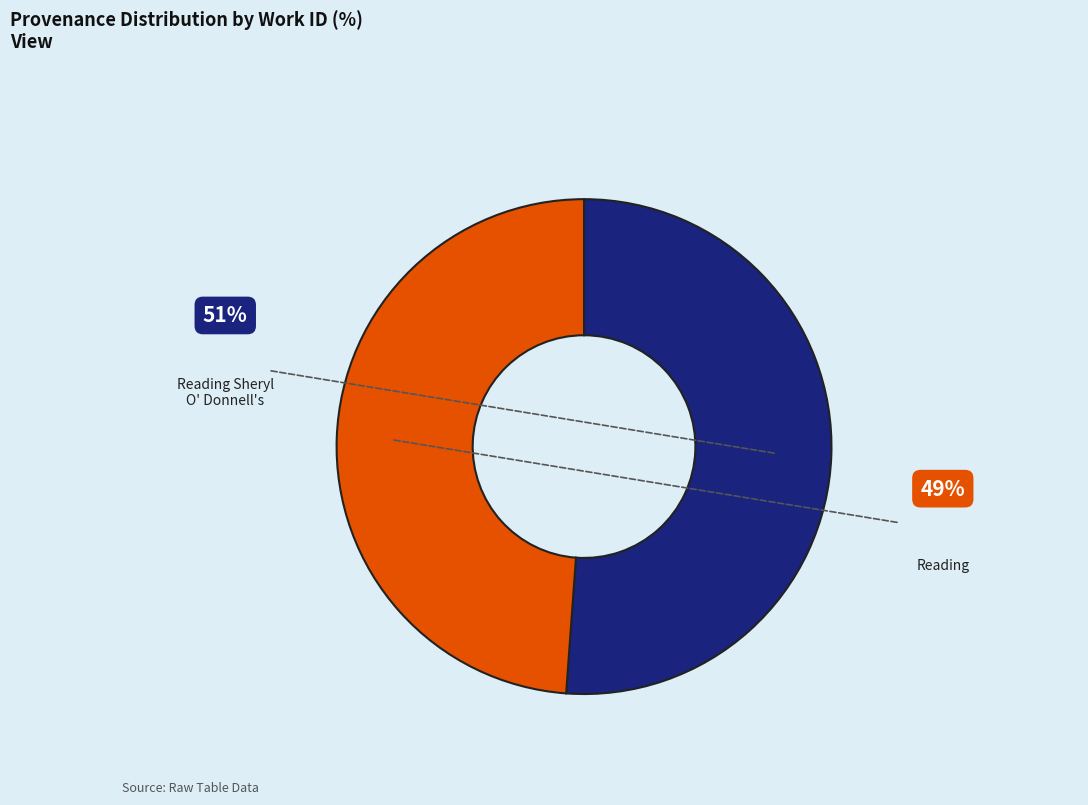

Is it true that Reading is 39% of the pie?

False